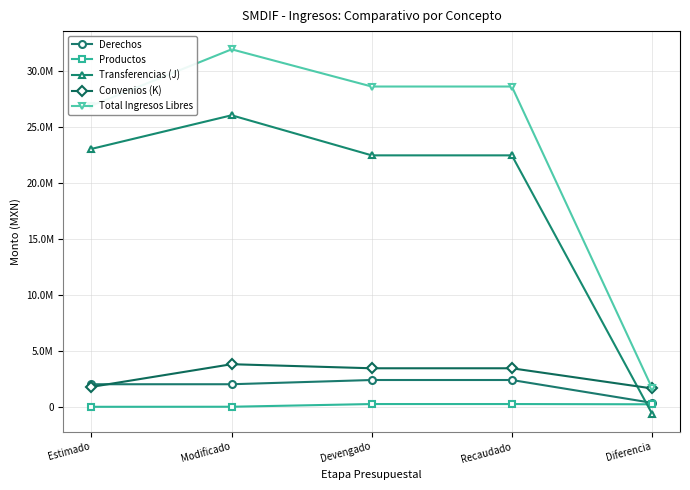

What are all the series names shown in the legend?

Derechos, Productos, Transferencias (J), Convenios (K), Total Ingresos Libres